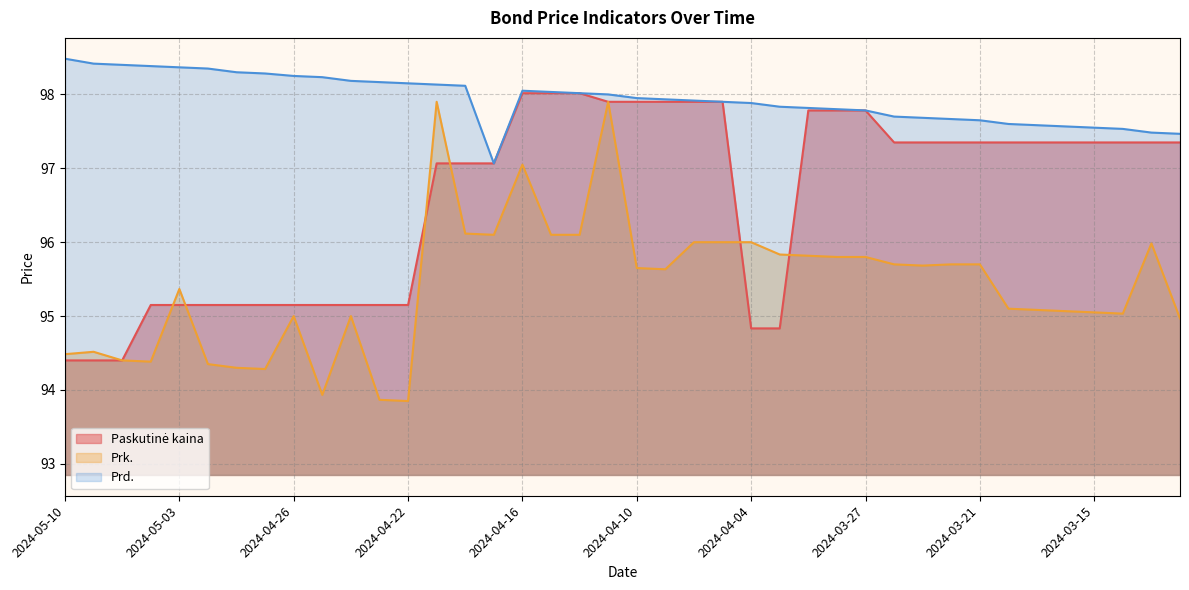

What is the difference between the highest and lowest values at 2024-04-11?

0.1